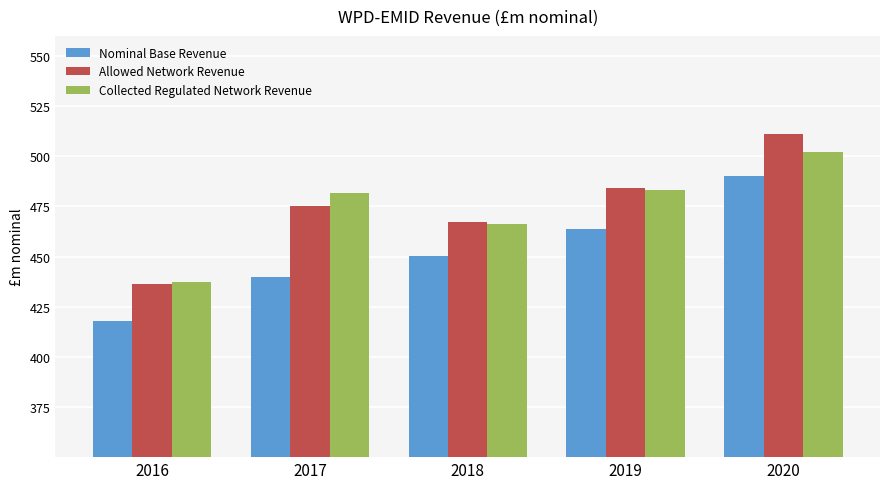

Which series has the widest spread of values?

Allowed Network Revenue